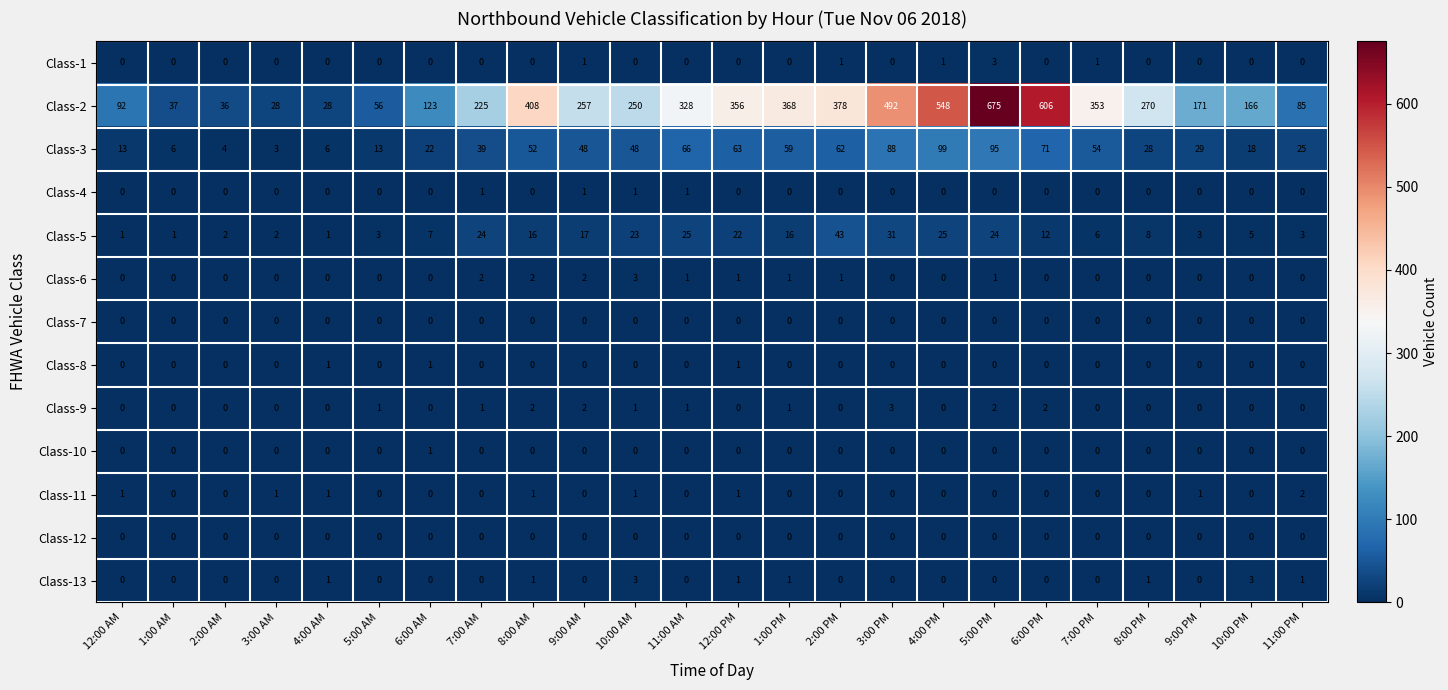

Which series has the largest total across all categories?

Class-2